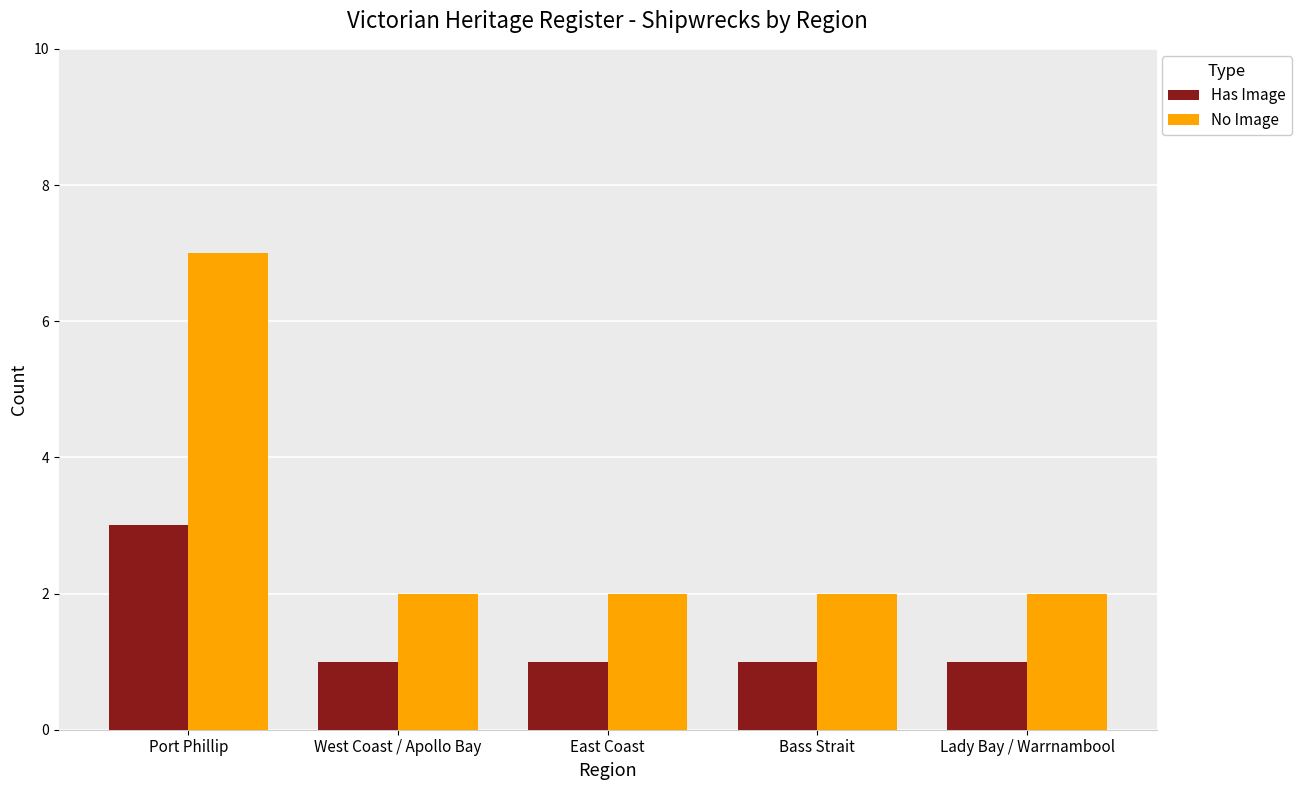

At Bass Strait, list the series in order from largest to smallest.

No Image, Has Image